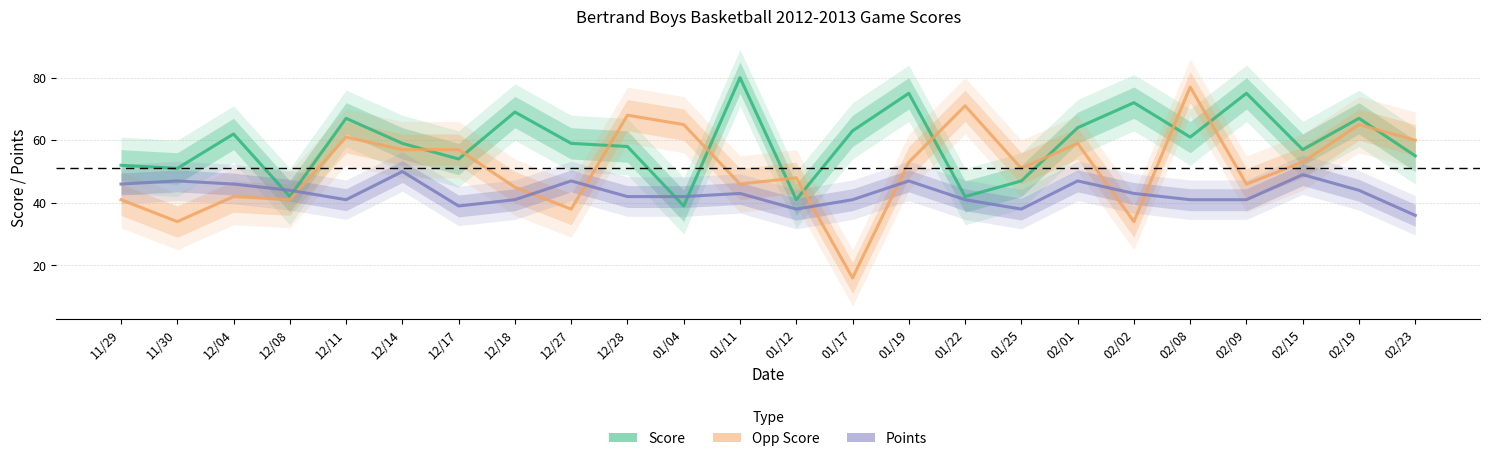

Reading left to right, what are all the values shown in this chart?

Score: 11/29=52	11/30=51	12/04=62	12/08=42	12/11=67	12/14=59	12/17=54	12/18=69	12/27=59	12/28=58	01/04=39	01/11=80	01/12=41	01/17=63	01/19=75	01/22=42	01/25=47	02/01=64	02/02=72	02/08=61	02/09=75	02/15=57	02/19=67	02/23=55
Opp Score: 11/29=41	11/30=34	12/04=42	12/08=41	12/11=61	12/14=57	12/17=57	12/18=45	12/27=38	12/28=68	01/04=65	01/11=46	01/12=48	01/17=16	01/19=53	01/22=71	01/25=51	02/01=59	02/02=34	02/08=77	02/09=46	02/15=53	02/19=65	02/23=60
Points: 11/29=46	11/30=47	12/04=46	12/08=44	12/11=41	12/14=50	12/17=39	12/18=41	12/27=47	12/28=42	01/04=42	01/11=43	01/12=38	01/17=41	01/19=47	01/22=41	01/25=38	02/01=47	02/02=43	02/08=41	02/09=41	02/15=49	02/19=44	02/23=36